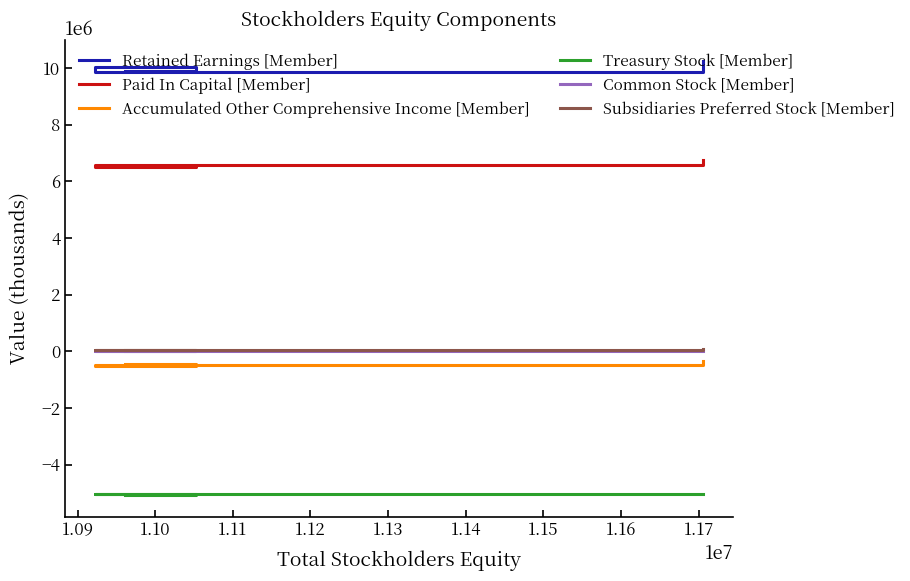

What is the average value of the Subsidiaries Preferred Stock [Member] series?

43278